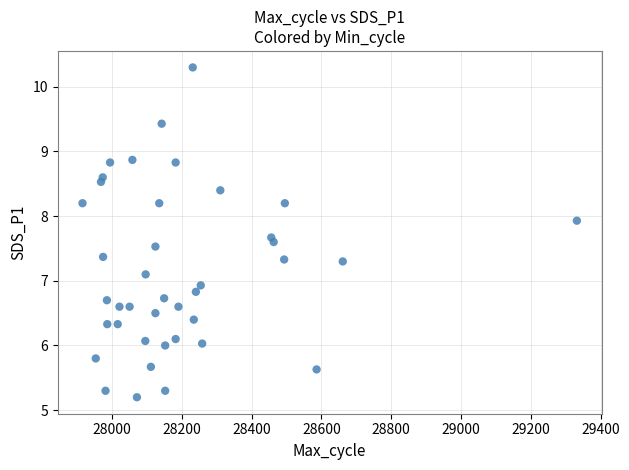

What is the range of X values (max minus min)?

1417.0